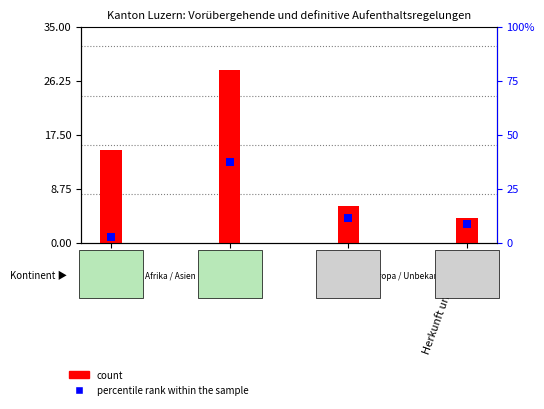

Which series has the largest Y range (max minus min)?

count